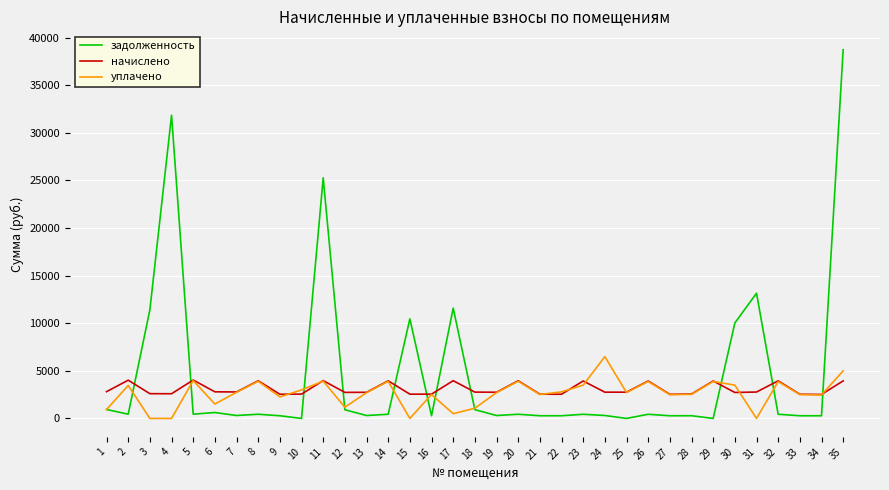

What is the maximum value shown in the chart?

38722.0